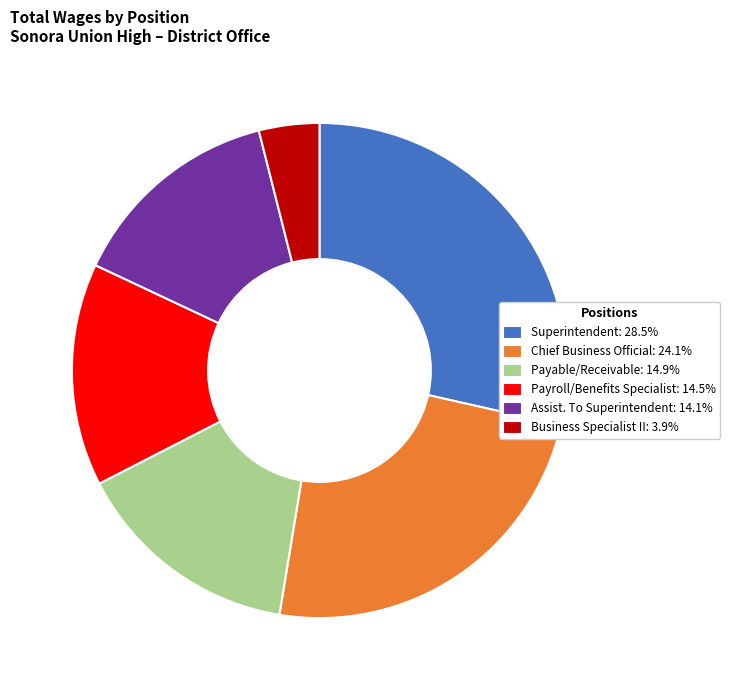

Approximately how many times larger is the value at Chief Business Official: 24.1% compared to Assist. To Superintendent: 14.1%?

1.7